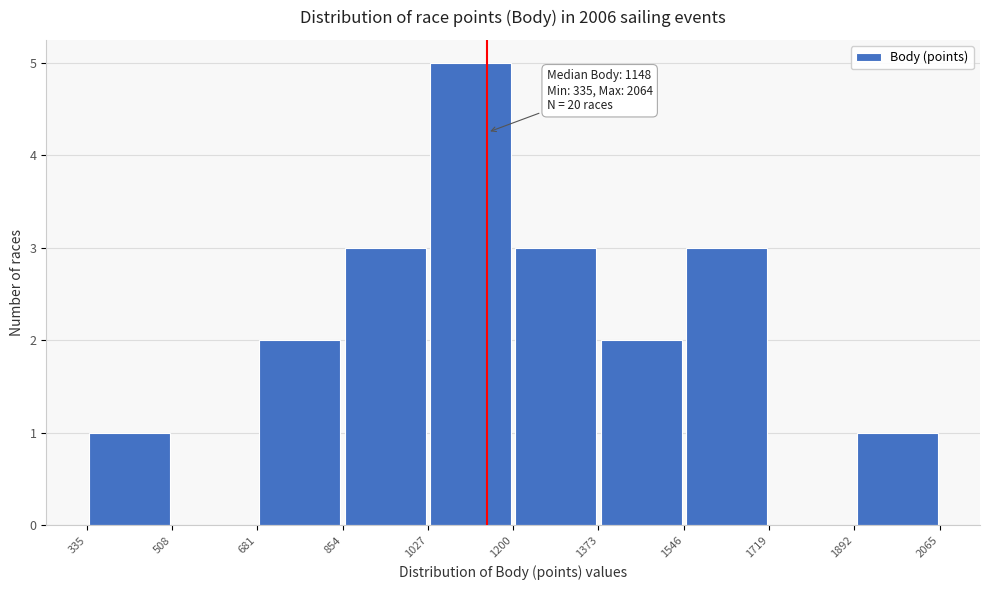

Which range on the x-axis has the tallest bar?

1027 to 1200